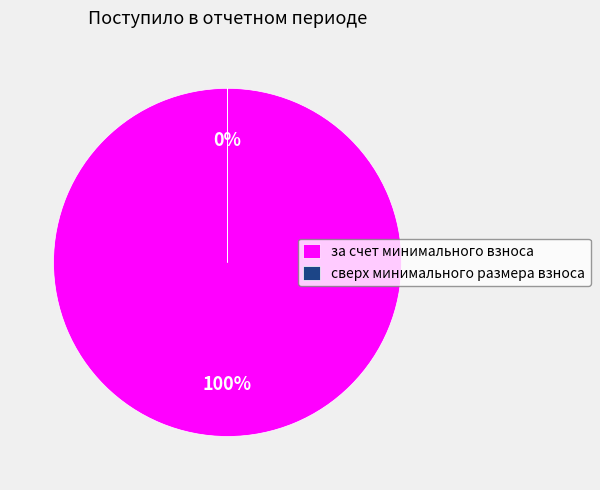

Which slice is the largest?

за счет минимального взноса